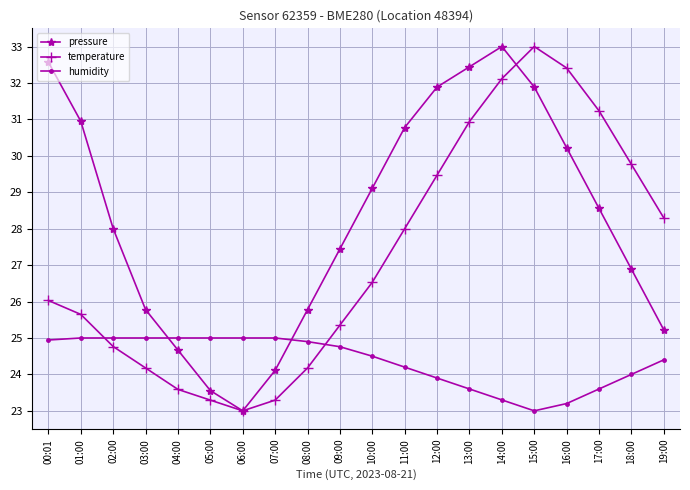

What is the label of the 16th point from the left?

15:00